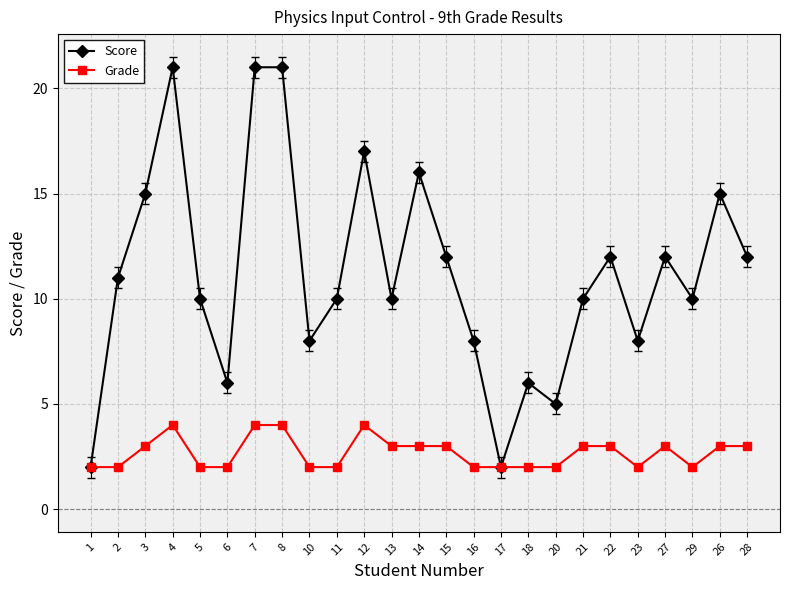

List the series in order of their peak value, highest first.

Score, Grade